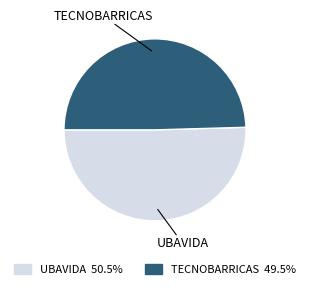

Does any single category account for the majority?

Yes